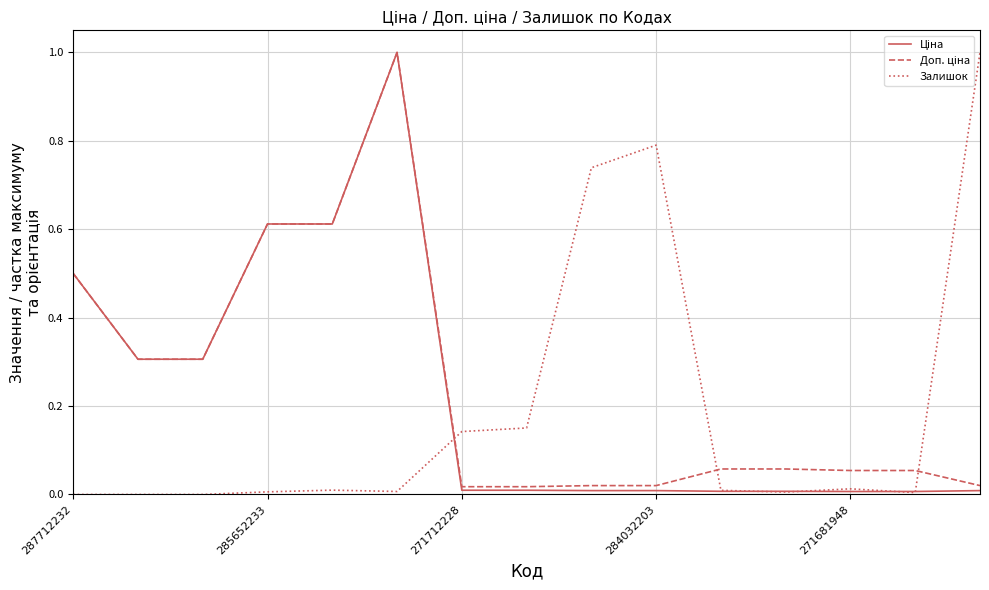

How many lines are shown in the chart?

3